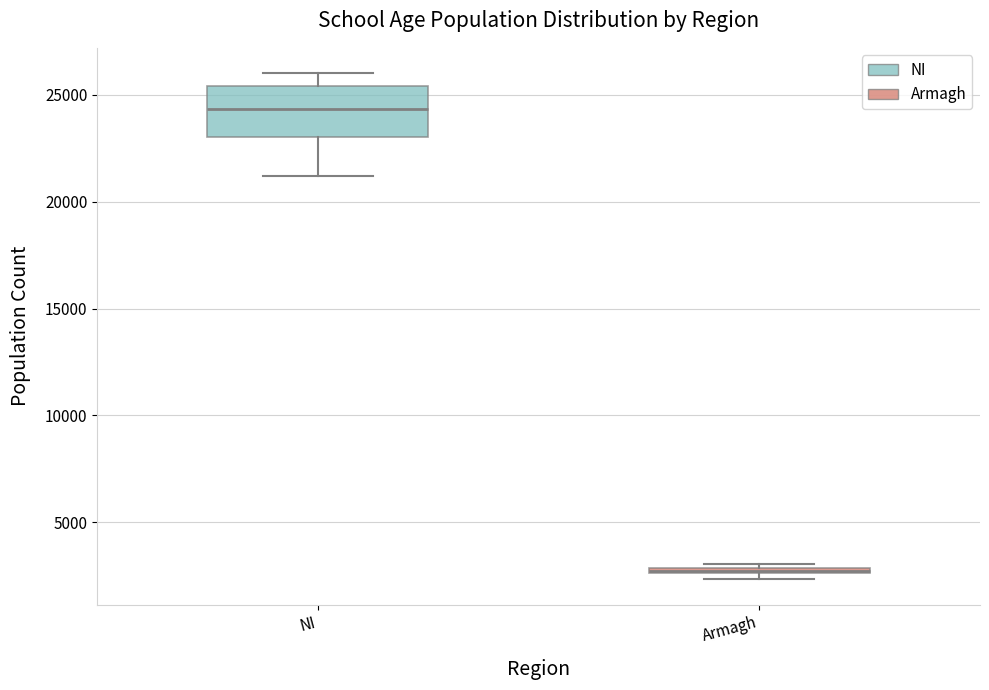

Where does the median line of the box for NI sit on the y-axis? The values are not printed on the chart, so give them approximately, as read against the axis.

24500